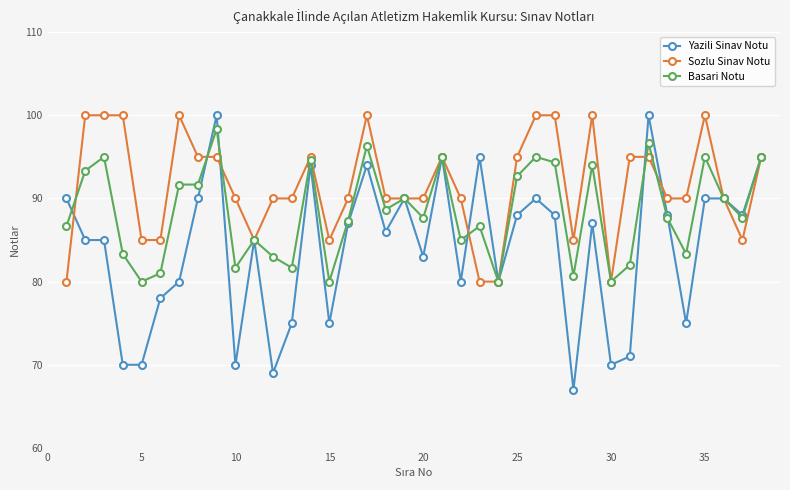

True or false: Yazili Sinav Notu has more than 0 points higher than both neighbors.

True